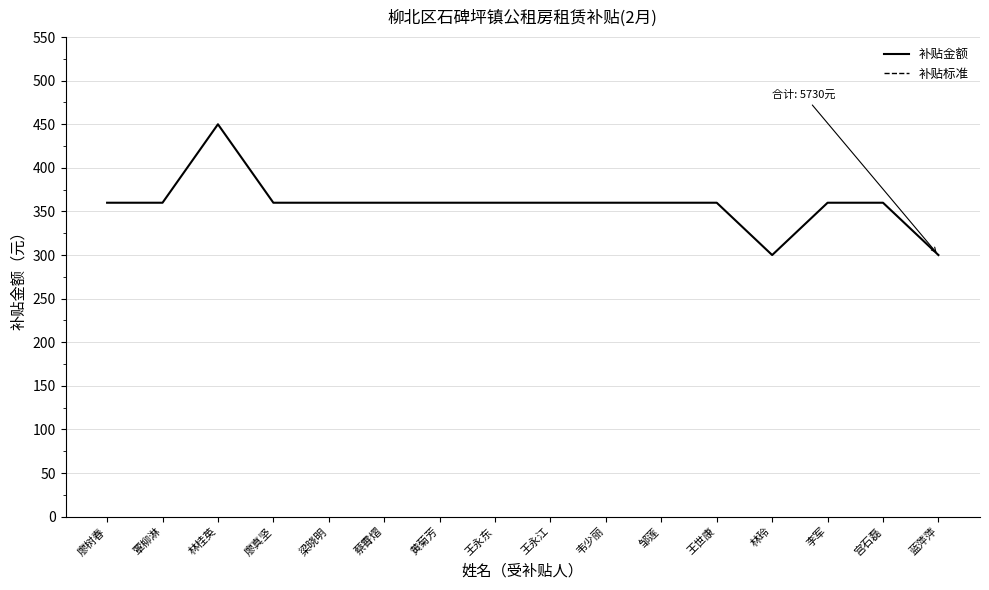

Which series changed the most between 覃柳淋 and 梁晓明?

补贴金额